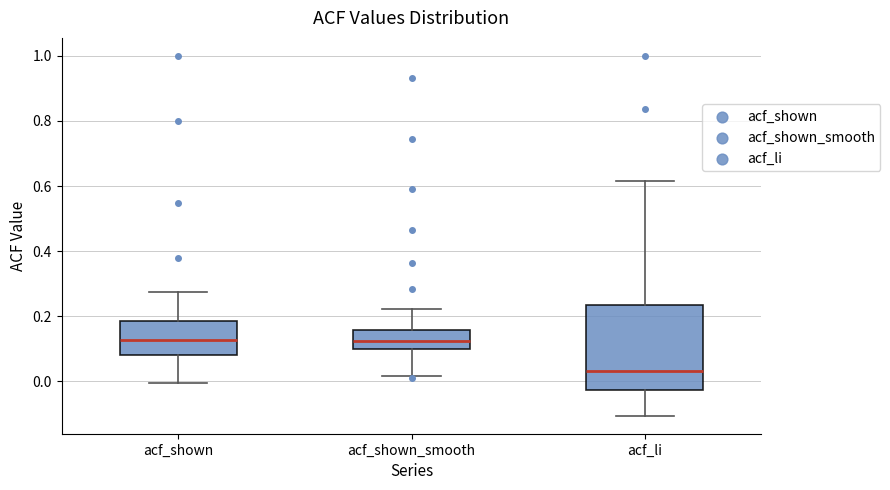

Reading left to right, transcribe this box plot: for each box, give where its median line is, the range the box spans, and where its two whiskers end, as read against the y-axis. The values are not printed on the chart, so give them approximately, as read against the axis.

acf_shown: median 0.12, box 0.08 to 0.18, whiskers 0.00 to 0.28
acf_shown_smooth: median 0.12, box 0.10 to 0.16, whiskers 0.02 to 0.22
acf_li: median 0.04, box -0.02 to 0.24, whiskers -0.10 to 0.62